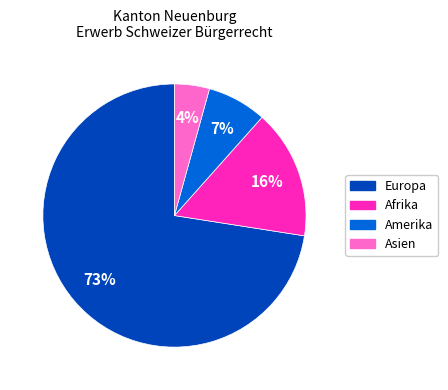

To the nearest percent, what is the average slice percentage?

25%